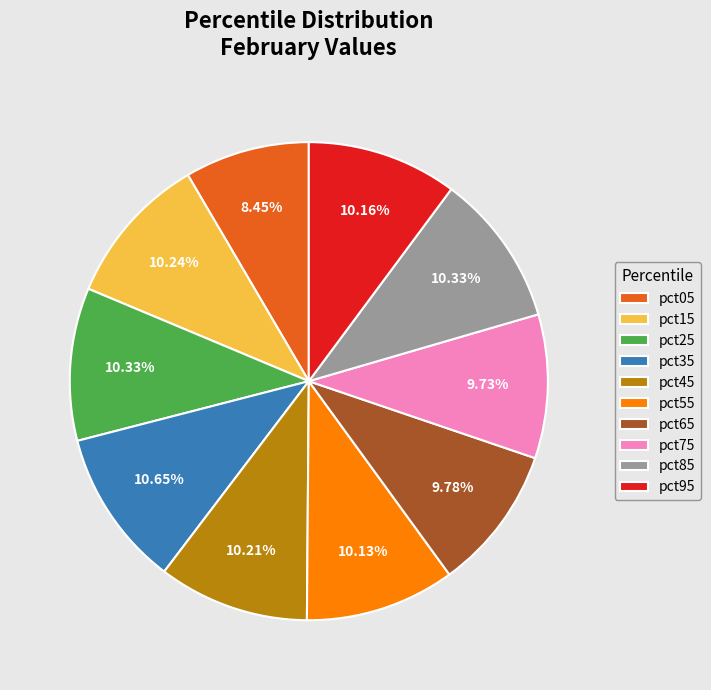

How many segments does this pie chart have?

10